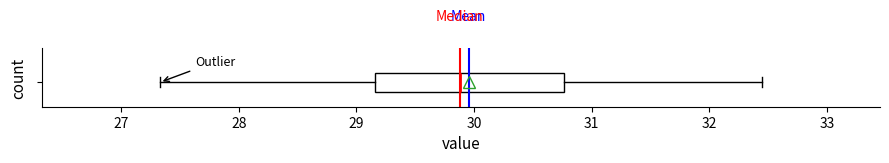

Read this box plot against the x-axis: the position of the median line, the range covered by the box, and the ends of both whiskers. The values are not printed on the chart, so give them approximately, as read against the axis.

median 29.9, box 29.2 to 30.8, whiskers 27.3 to 32.5